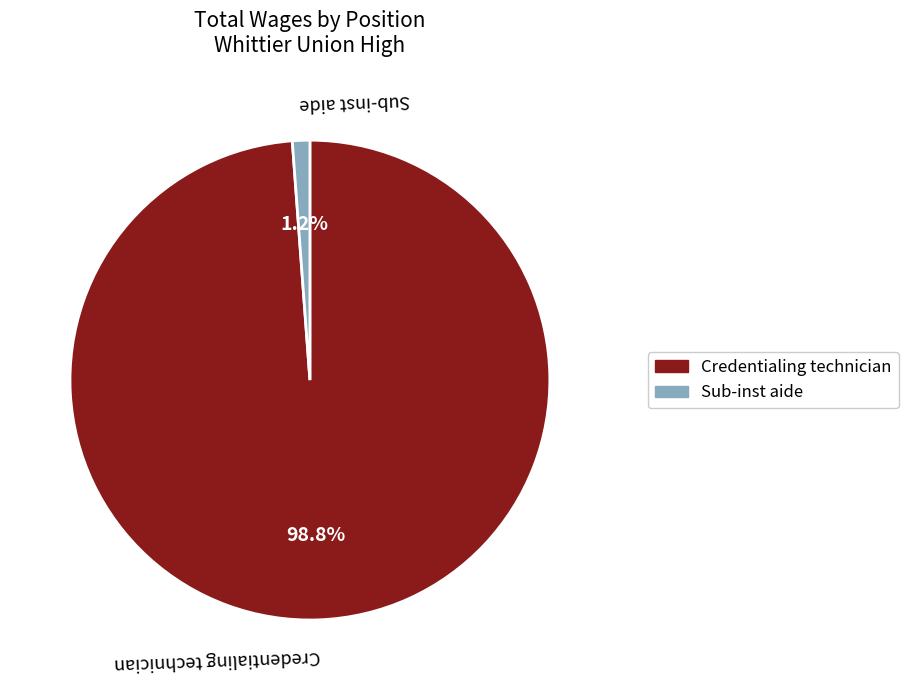

Which slice is the largest?

Credentialing technician